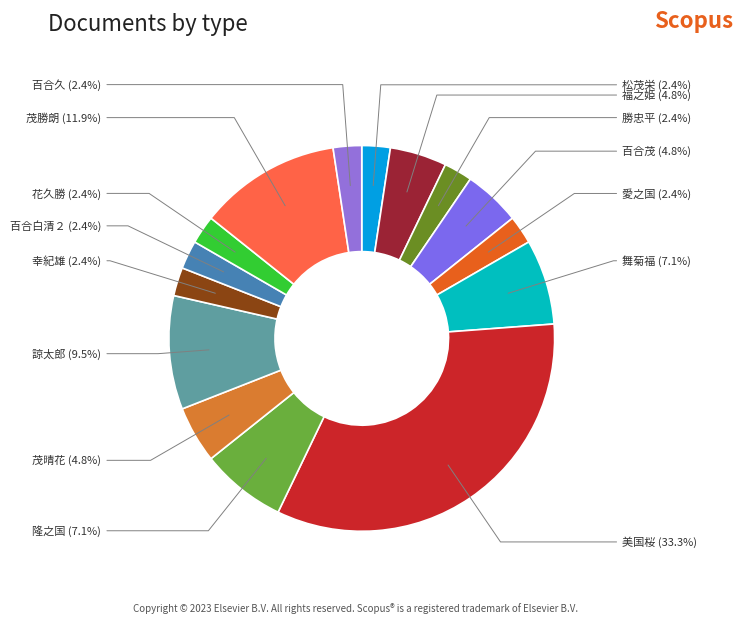

How many segments does this pie chart have?

15